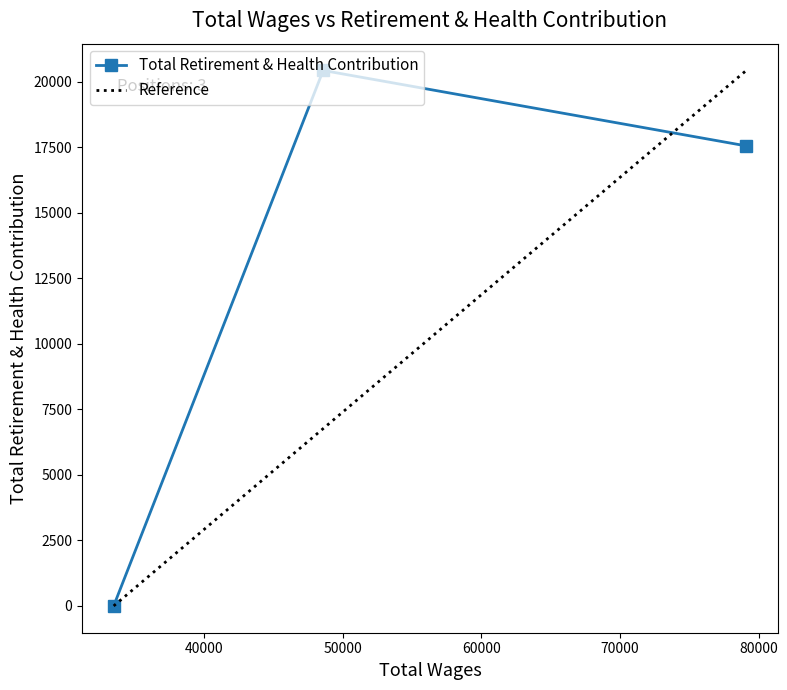

What is the maximum value shown in the chart?

20423